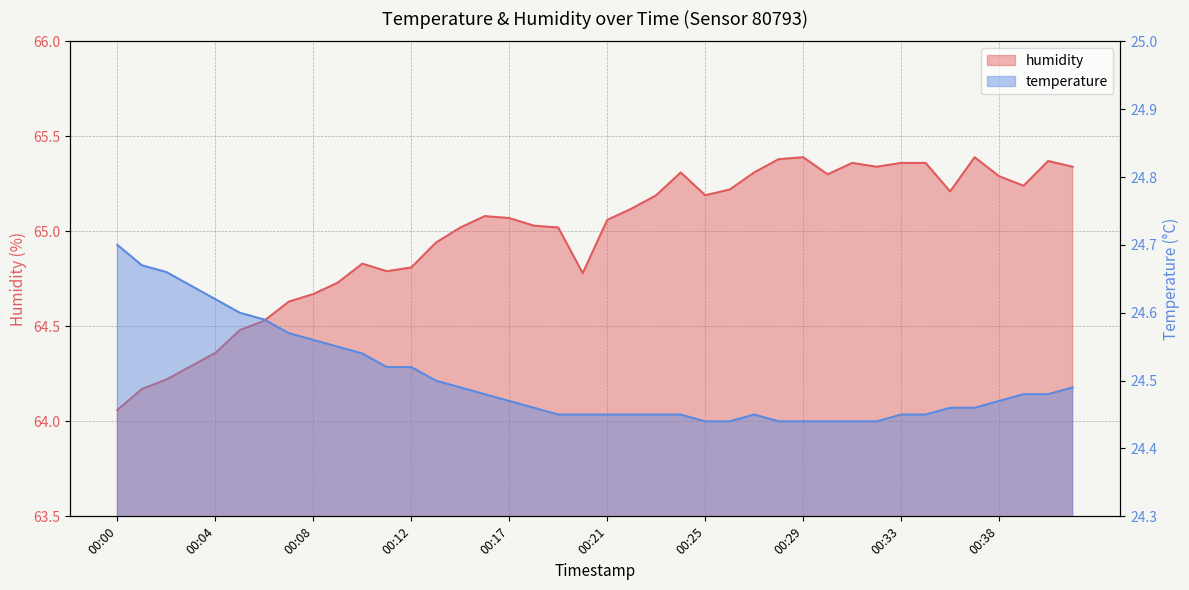

The humidity series shows 104.0 at 00:00. True or false?

False